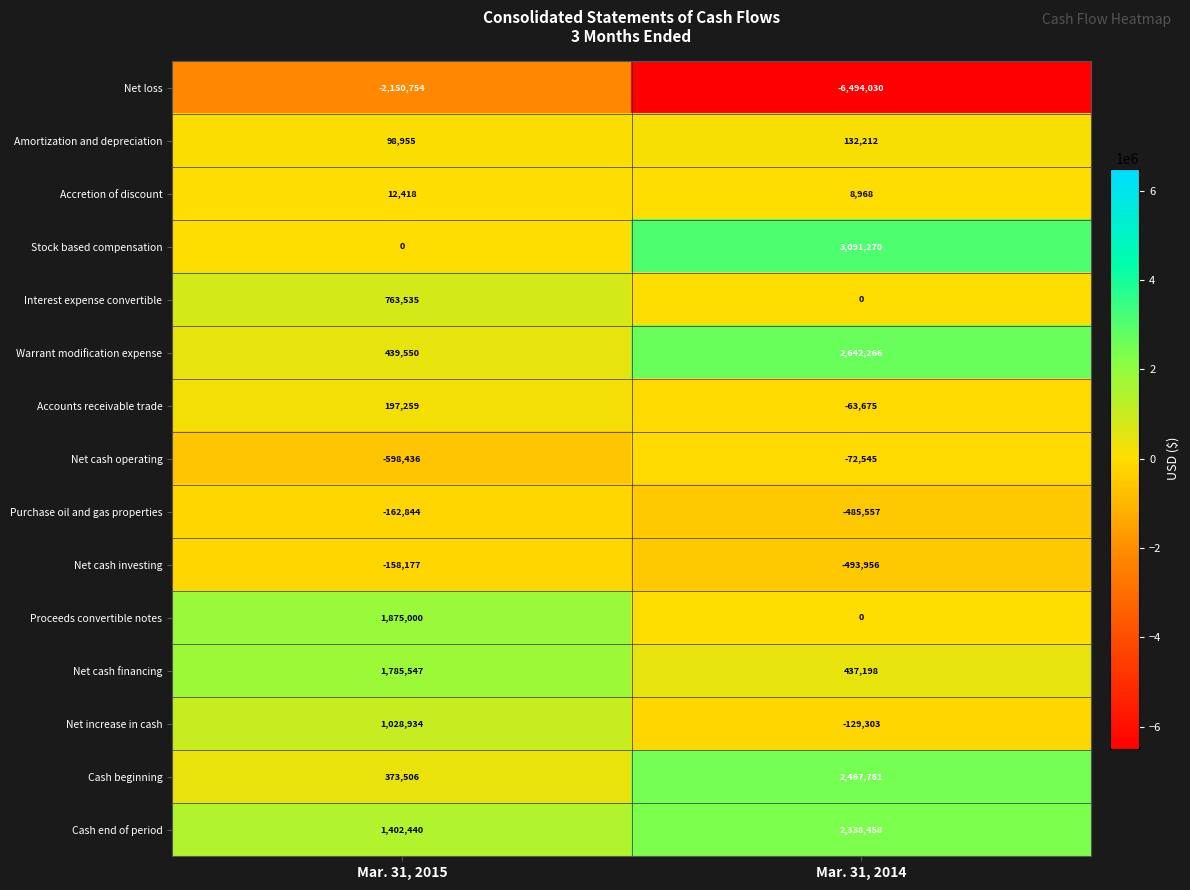

What value does the Amortization and depreciation series have at Mar. 31, 2014, to the nearest 10?

132210